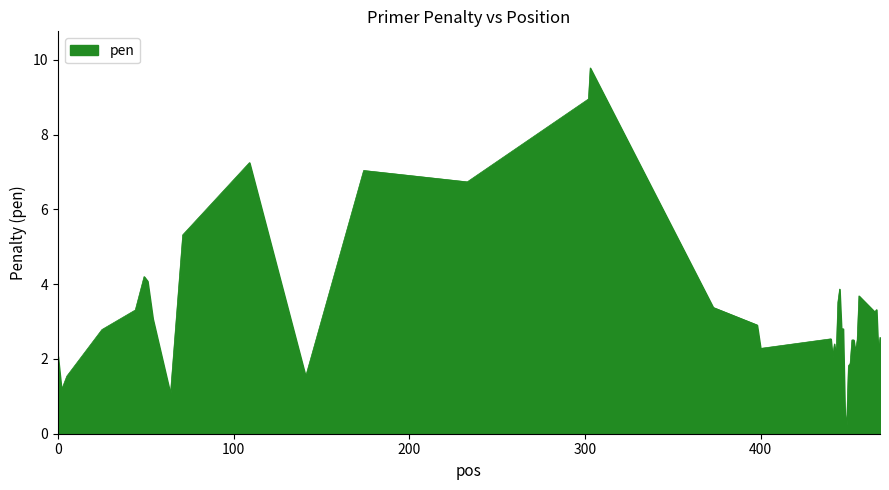

What is the greatest value displayed?

9.8